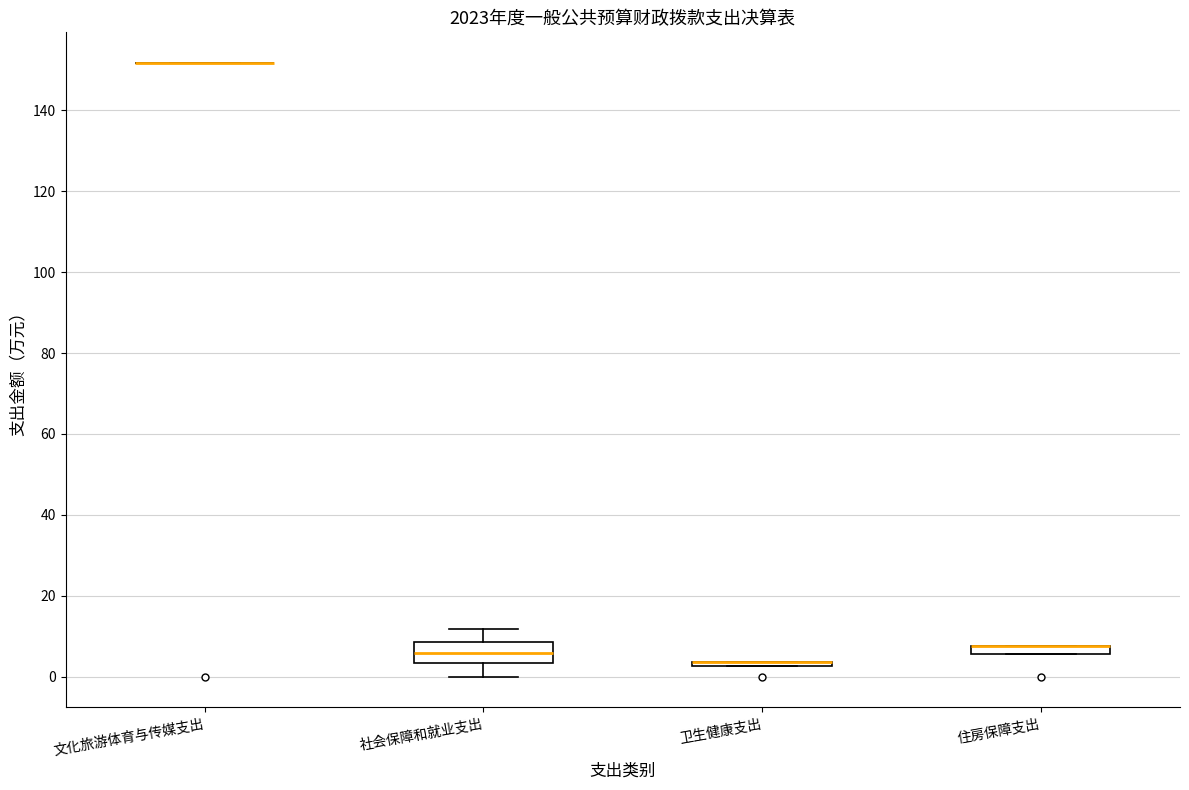

Comparing the boxes themselves (not the whiskers), which one is the tallest?

社会保障和就业支出